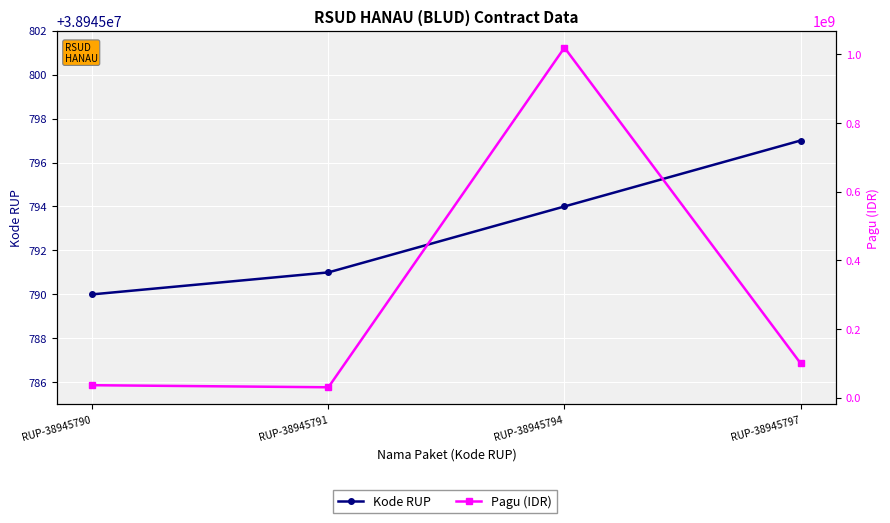

How many data points in Kode RUP are less than 38945794?

2